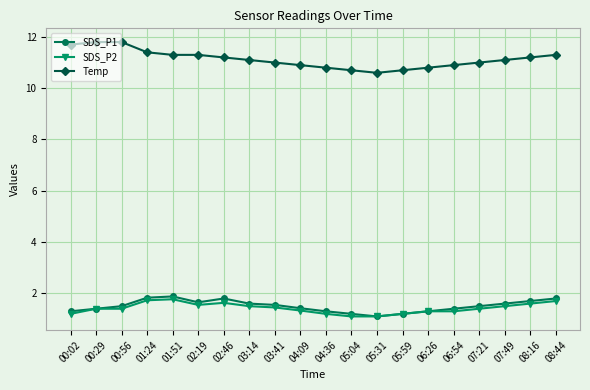

Between 00:56 and 06:54, which series saw the biggest shift?

Temp